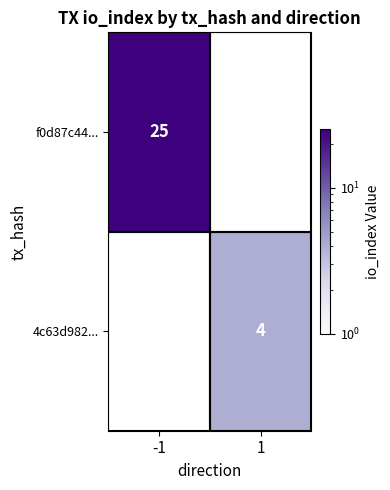

Is it true that 4c63d982... equals 6.1 at 1?

False